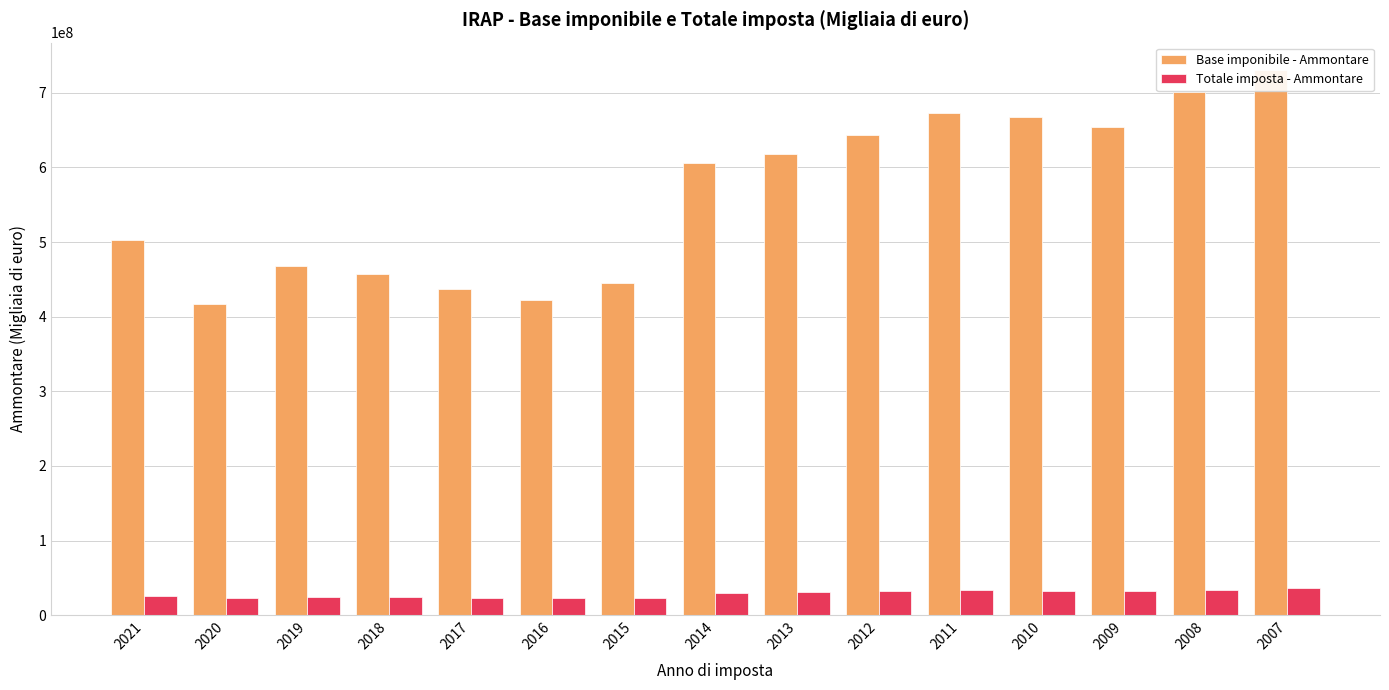

What is the minimum value shown in the chart?

22493073